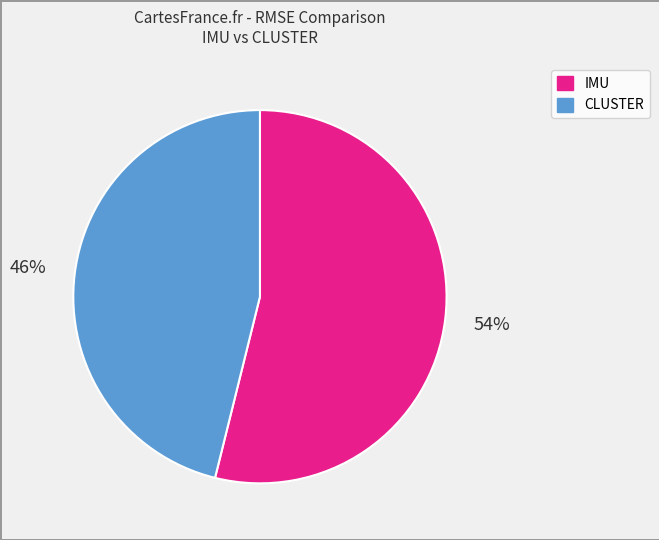

Which slice is the smallest?

CLUSTER